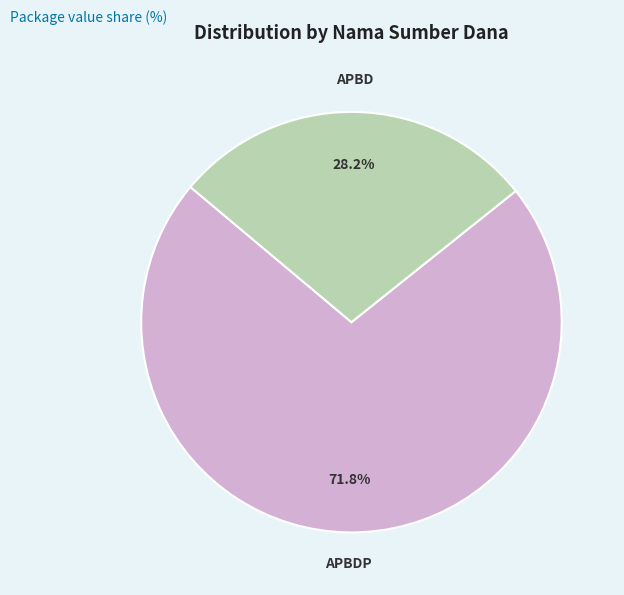

Is there a majority slice in this chart?

Yes